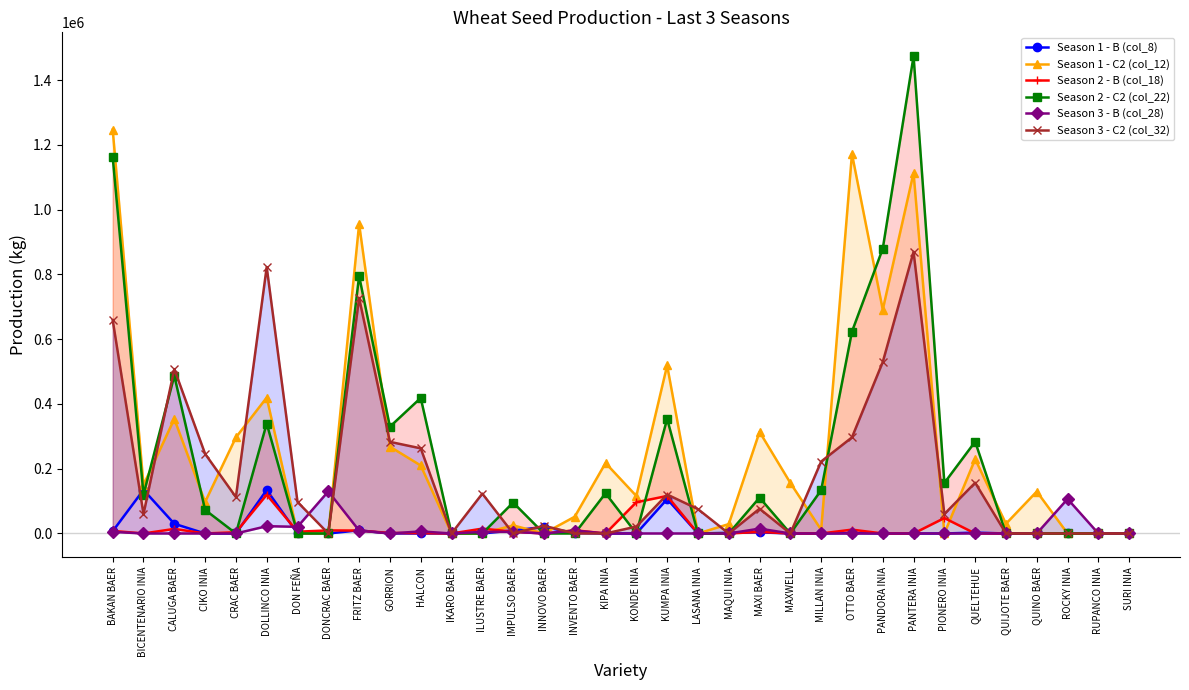

Which series has the largest total across all categories?

Season 1 - C2 (col_12)